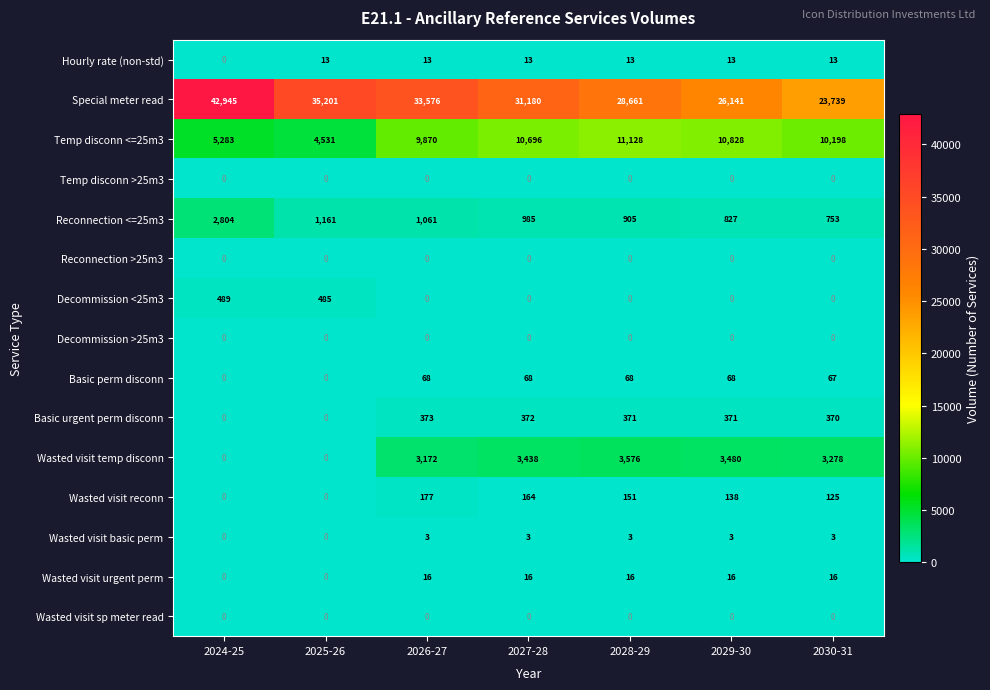

What is the difference between the second highest and second lowest values in the Wasted visit urgent perm series?

16